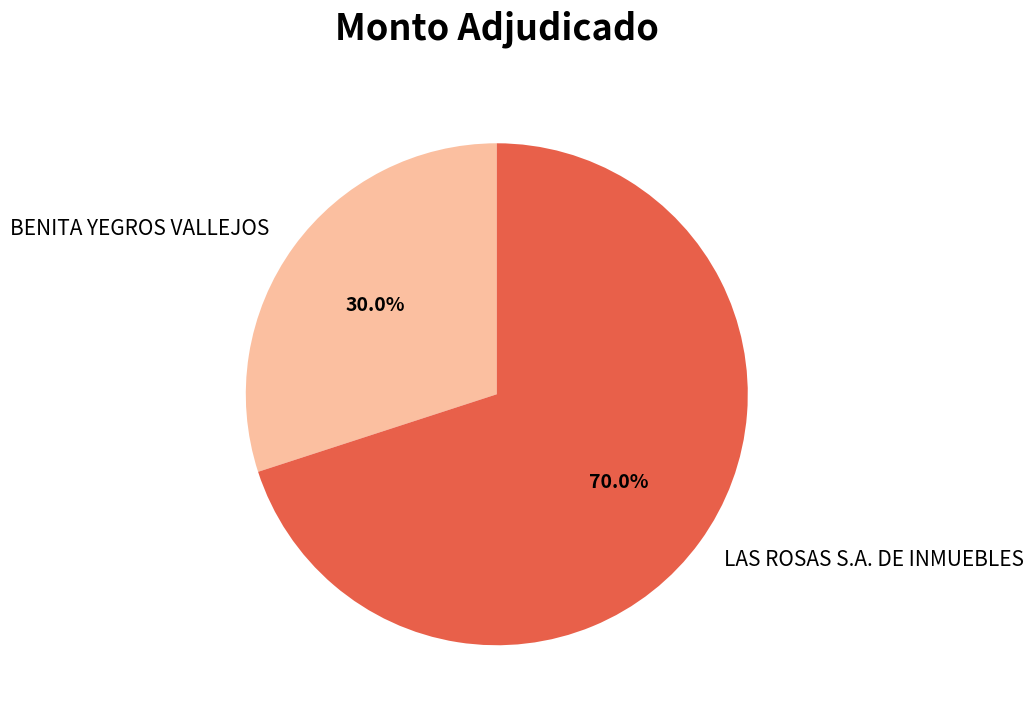

What is the ratio of the value at LAS ROSAS S.A. DE INMUEBLES to the value at BENITA YEGROS VALLEJOS?

2.3